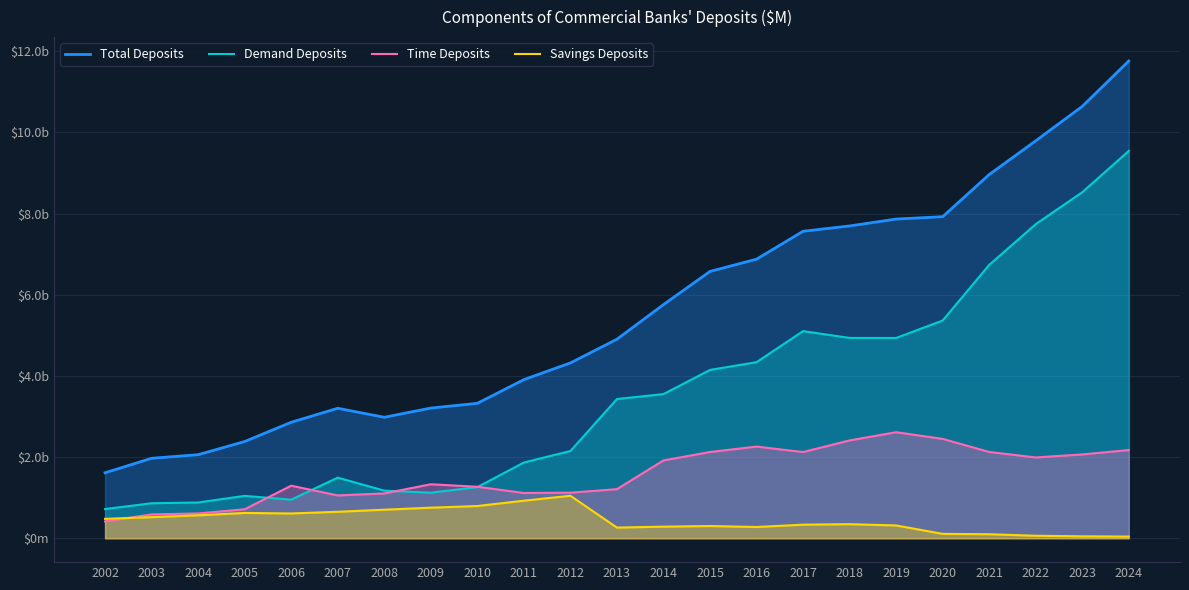

At which category does the chart reach its peak across all series?

2024